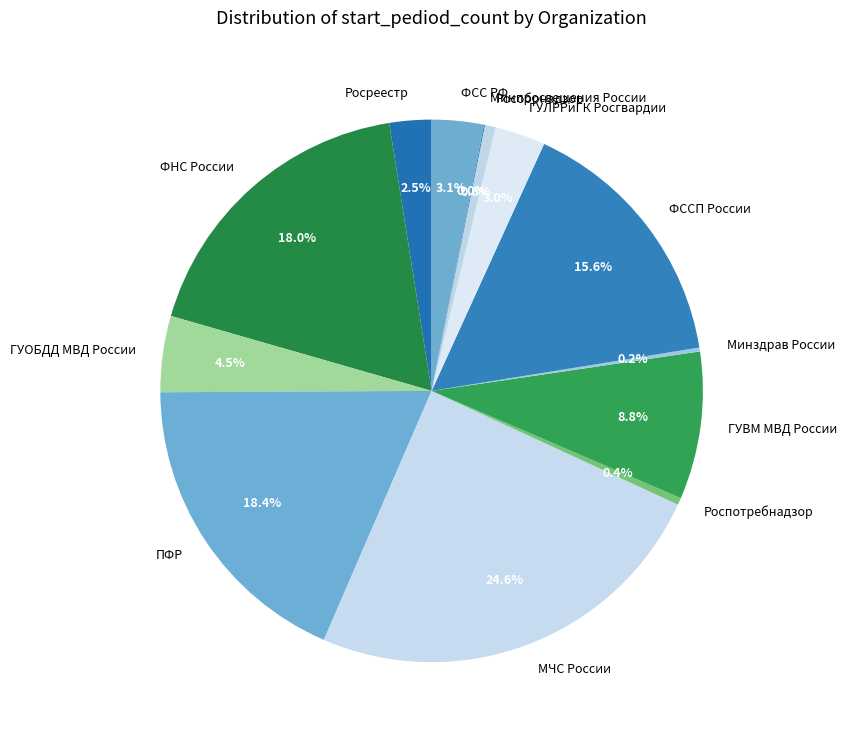

Approximately how many times larger is the value at ГУОБДД МВД России compared to ФСС РФ?

1.5